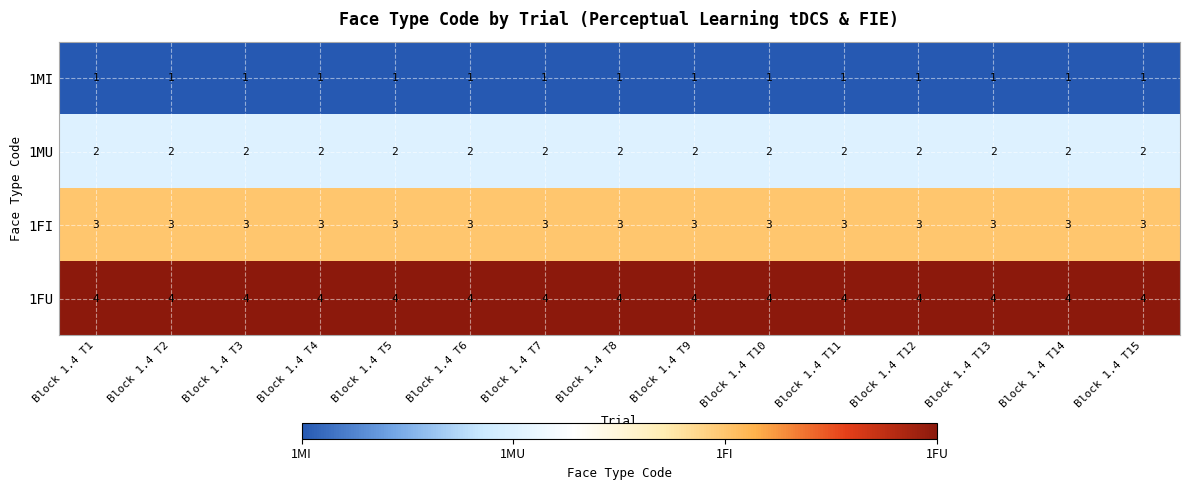

What is the sum of all 1FI values?

45